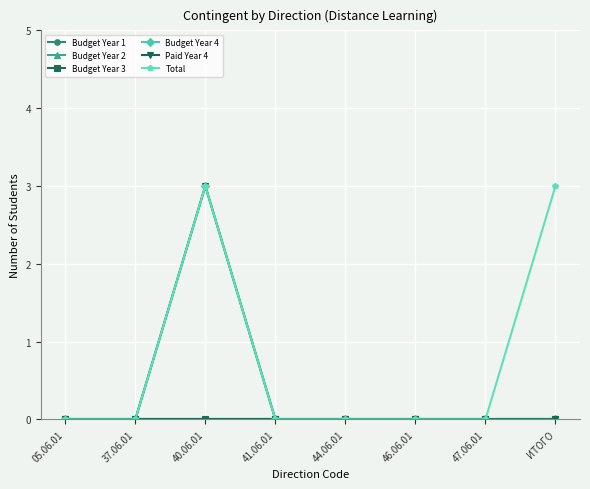

True or false: Paid Year 4 has more than 0 interior local peaks.

True